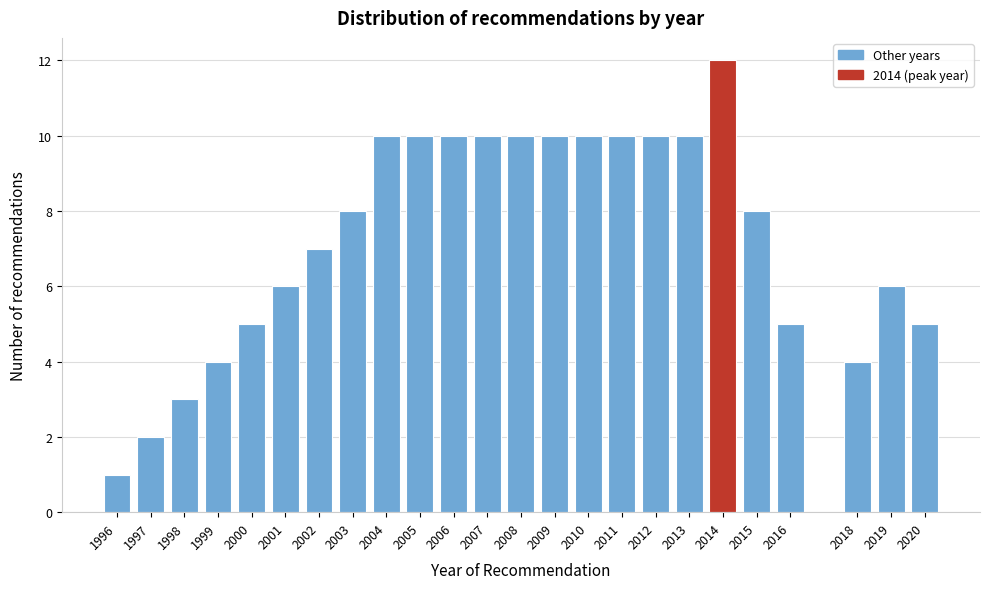

Reading left to right, extract all data points from this chart.

1996=1	1997=2	1998=3	1999=4	2000=5	2001=6	2002=7	2003=8	2004=10	2005=10	2006=10	2007=10	2008=10	2009=10	2010=10	2011=10	2012=10	2013=10	2014=12	2015=8	2016=5	2018=4	2019=6	2020=5